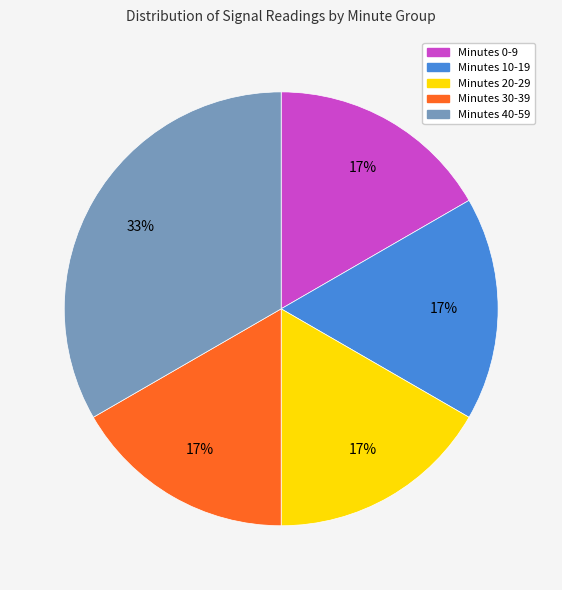

Is there a majority slice in this chart?

No